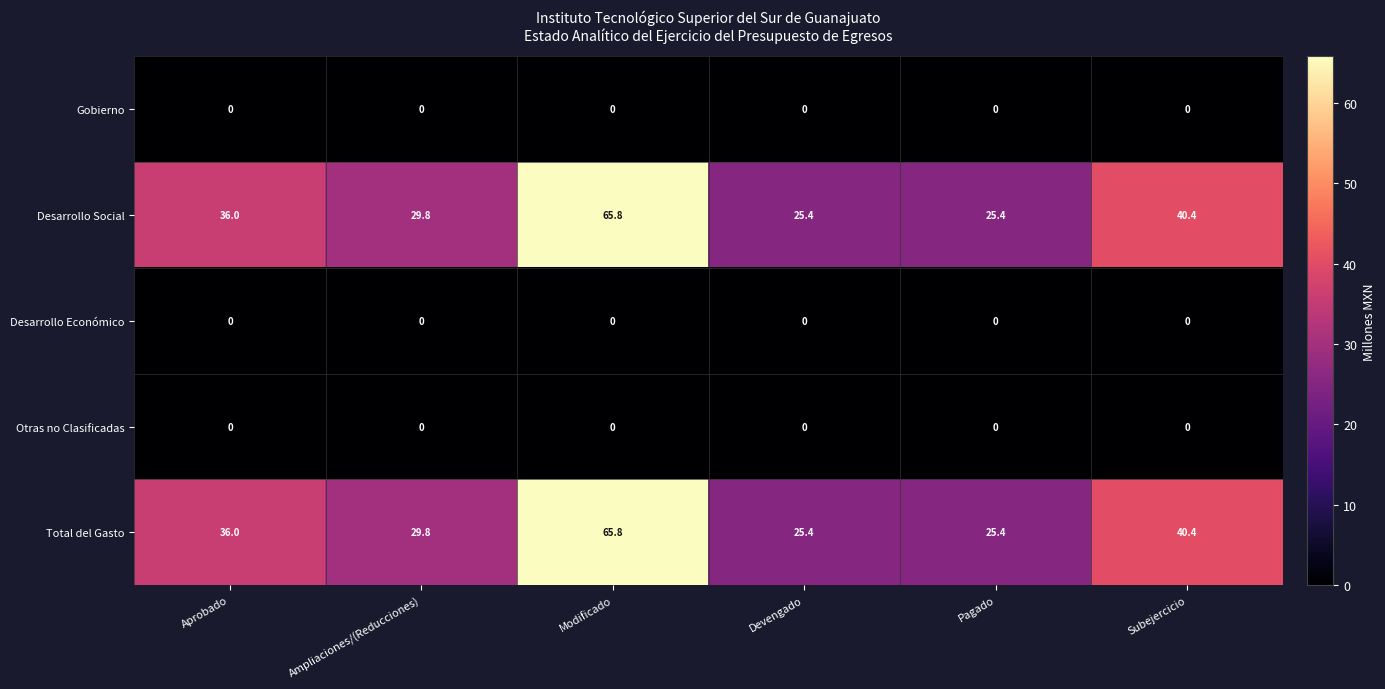

What is the average value of the Total del Gasto series?

37.1